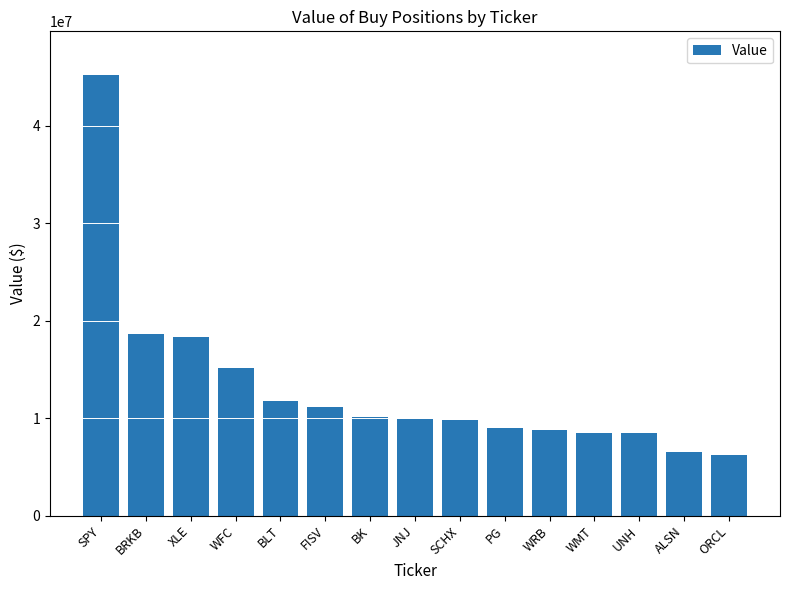

What is the ratio of the value at JNJ to the value at PG?

1.1